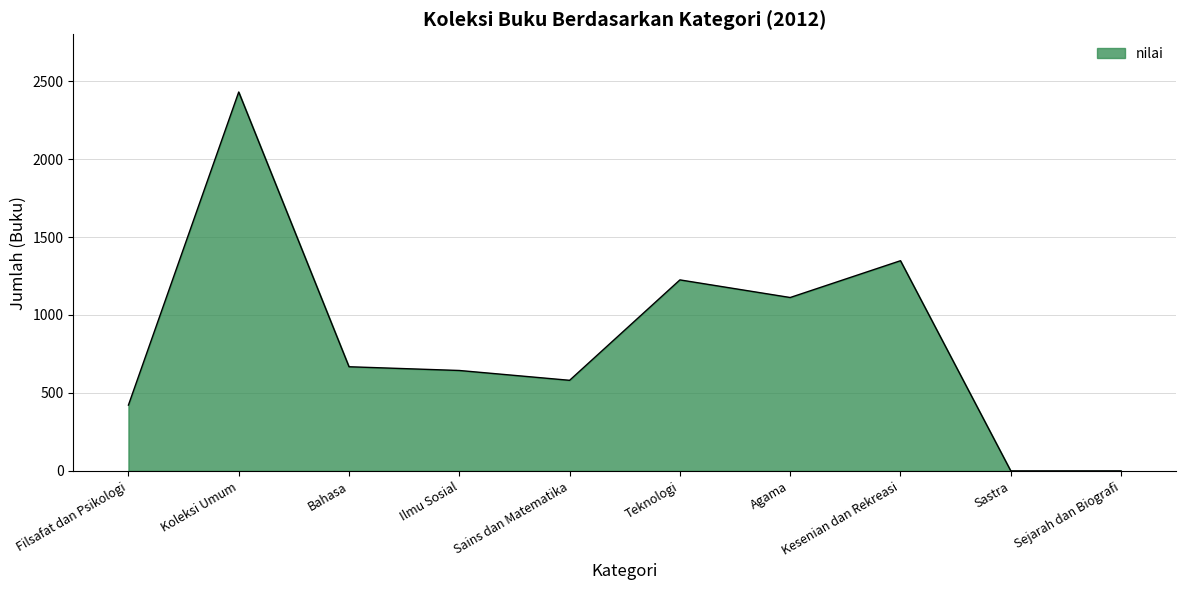

Read the value at Sains dan Matematika.

581